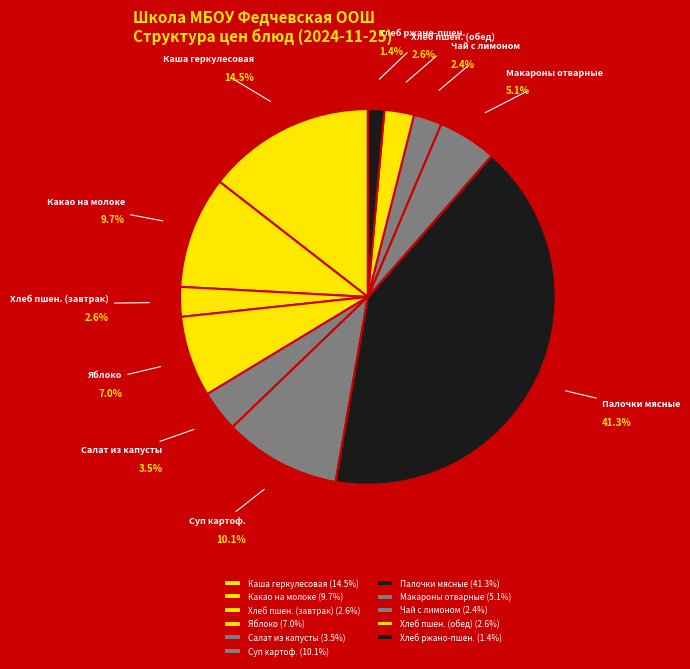

Which slice is the smallest?

Хлеб ржано-пшеничный